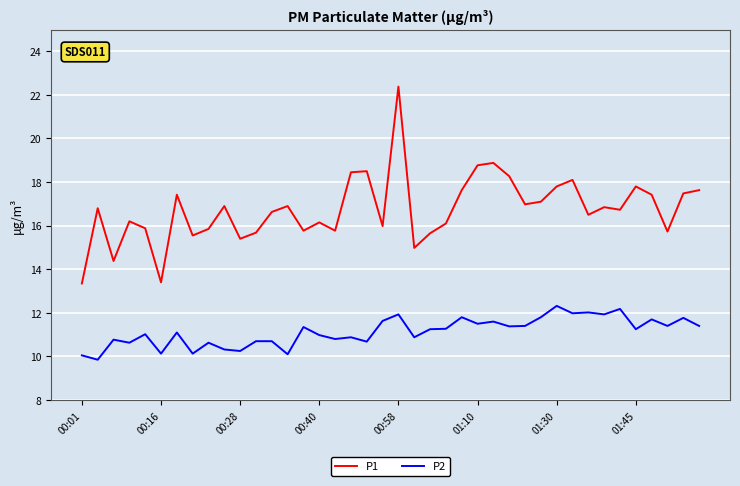

Which series has the largest total across all categories?

P1